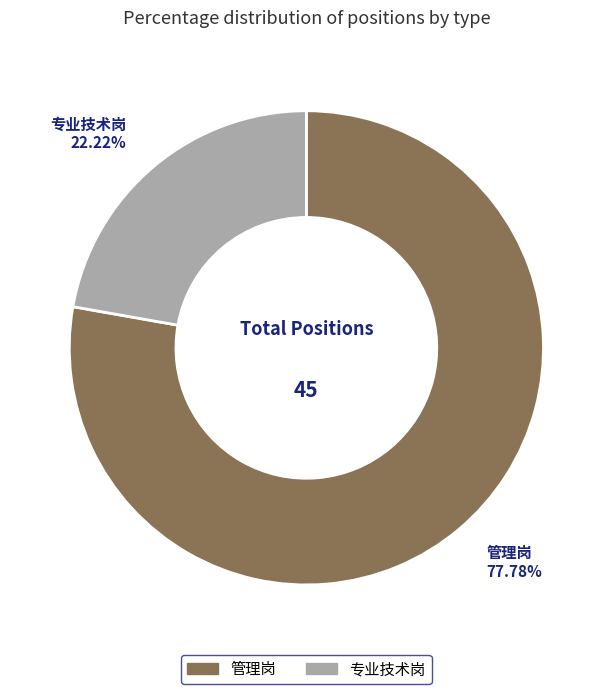

To the nearest percent, what is the average slice percentage?

50%